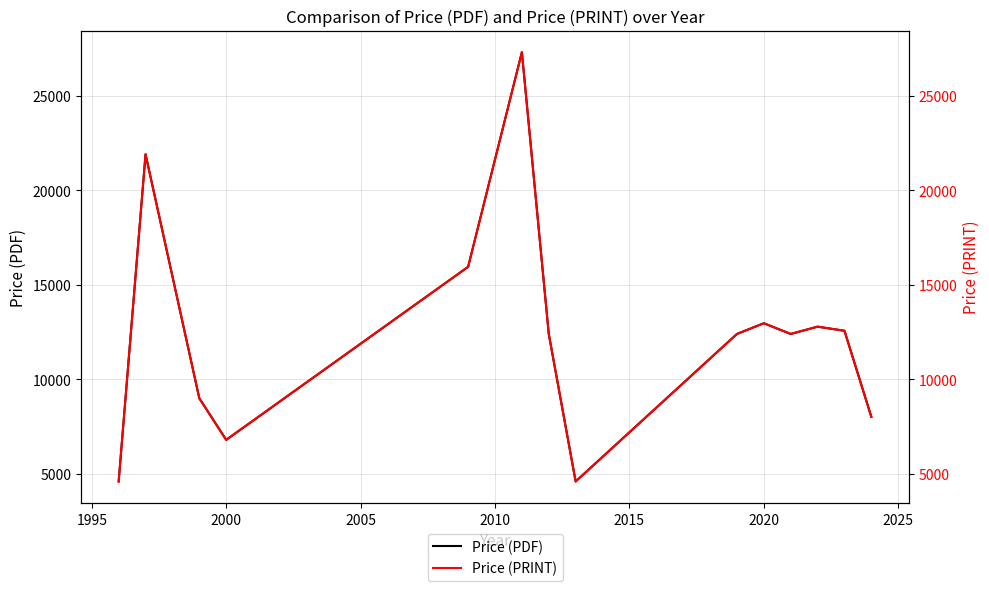

True or false: Price (PRINT) and Price (PDF) cross at least once.

False